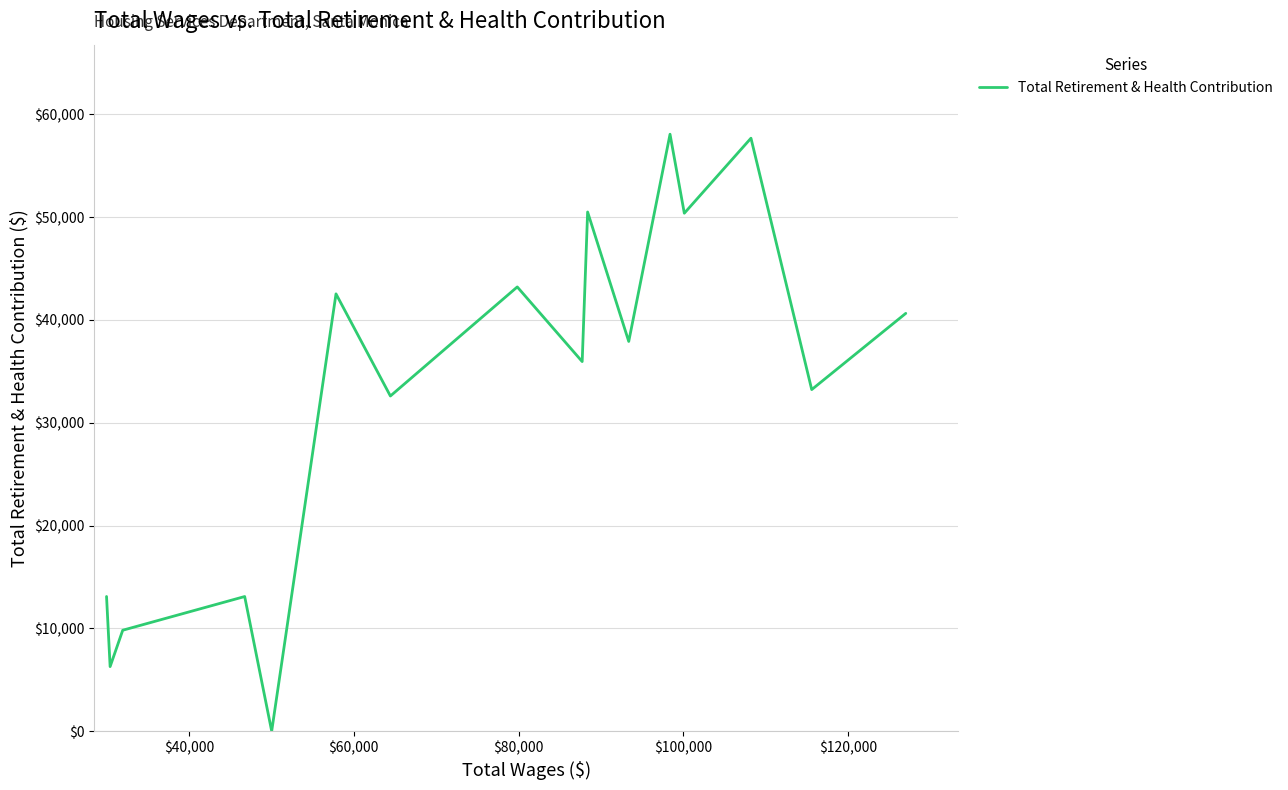

What is the difference between the maximum and minimum values?

58065